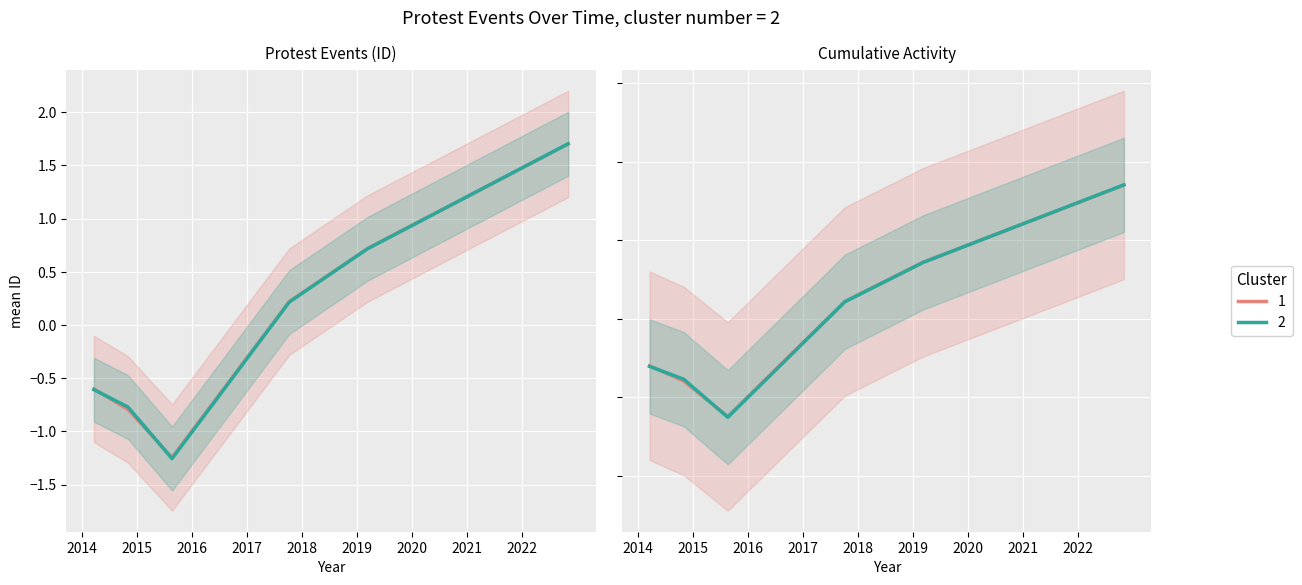

Reading left to right, list all the values displayed in this chart.

Cluster 1 (ID mean): 2014-03-20=-0.6	2014-11-01=-0.8	2015-08-20=-1.2	2017-10-09=0.2	2019-03-11=0.7	2022-11-01=1.7
Cluster 2 (ID mean): 2014-03-20=-0.6	2014-11-01=-0.8	2015-08-20=-1.3	2017-10-09=0.2	2019-03-11=0.7	2022-11-01=1.7